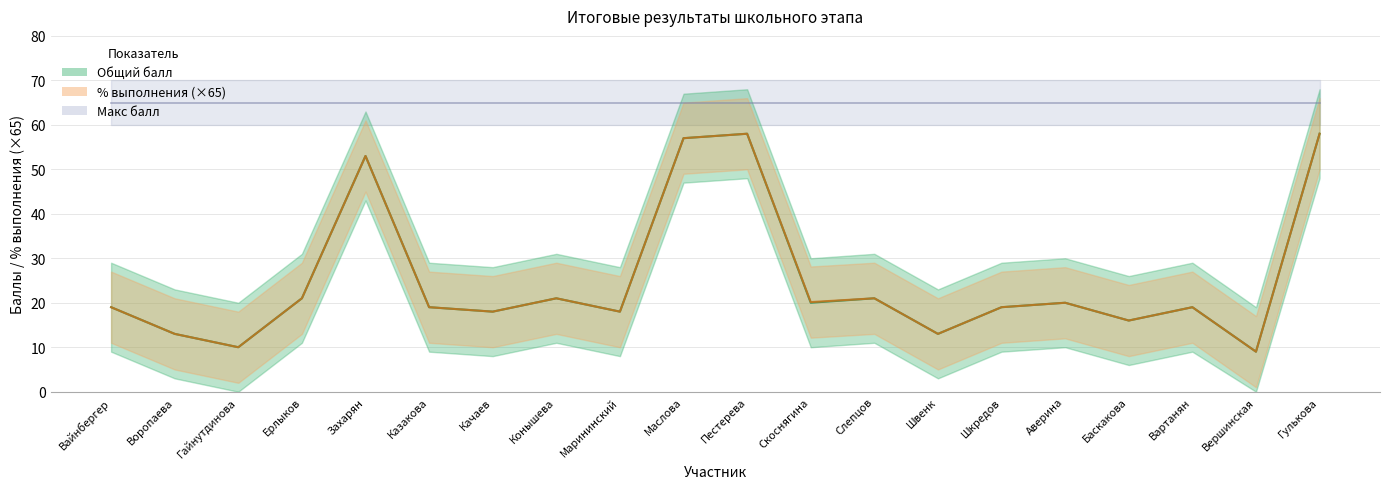

What is the value of the Общий балл point at the 7th from the left?

18.0